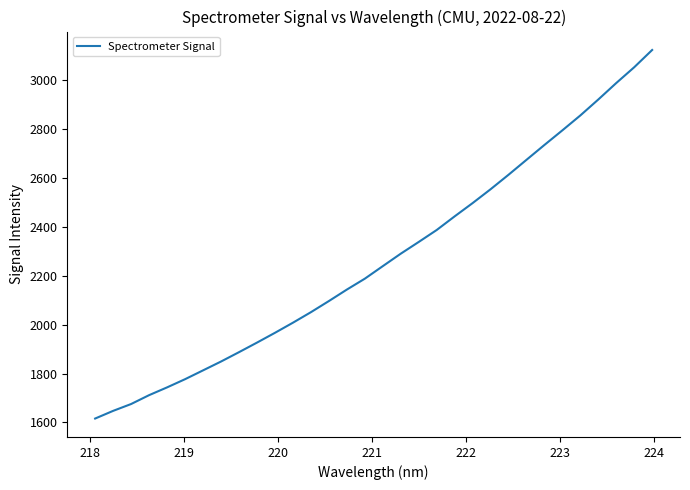

What is the greatest value displayed?

3122.3